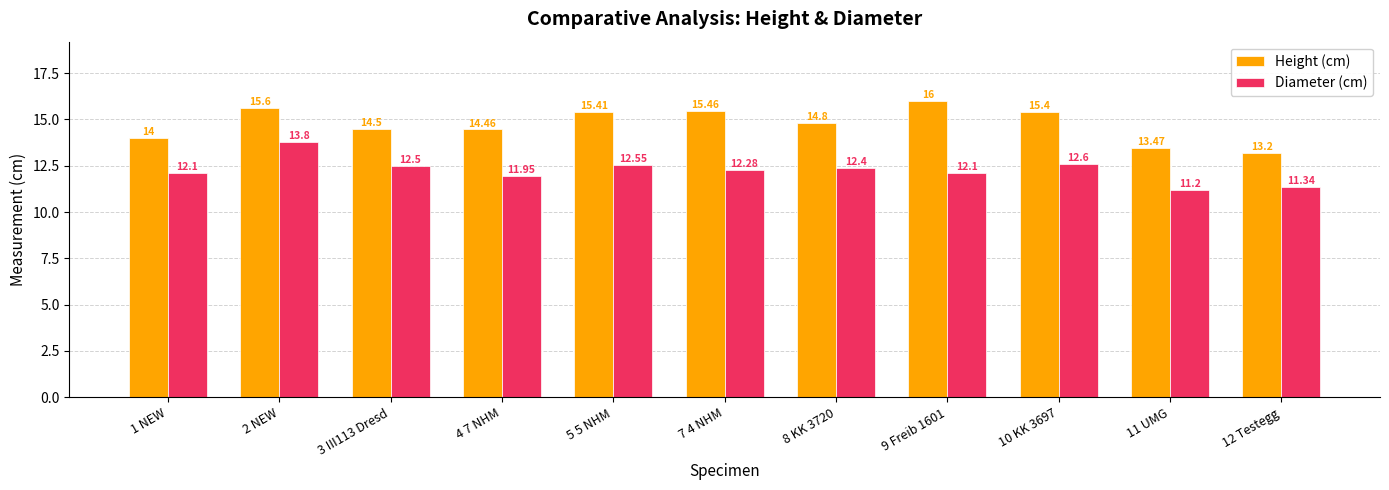

List the series in order of their overall mean, highest first.

Height (cm), Diameter (cm)